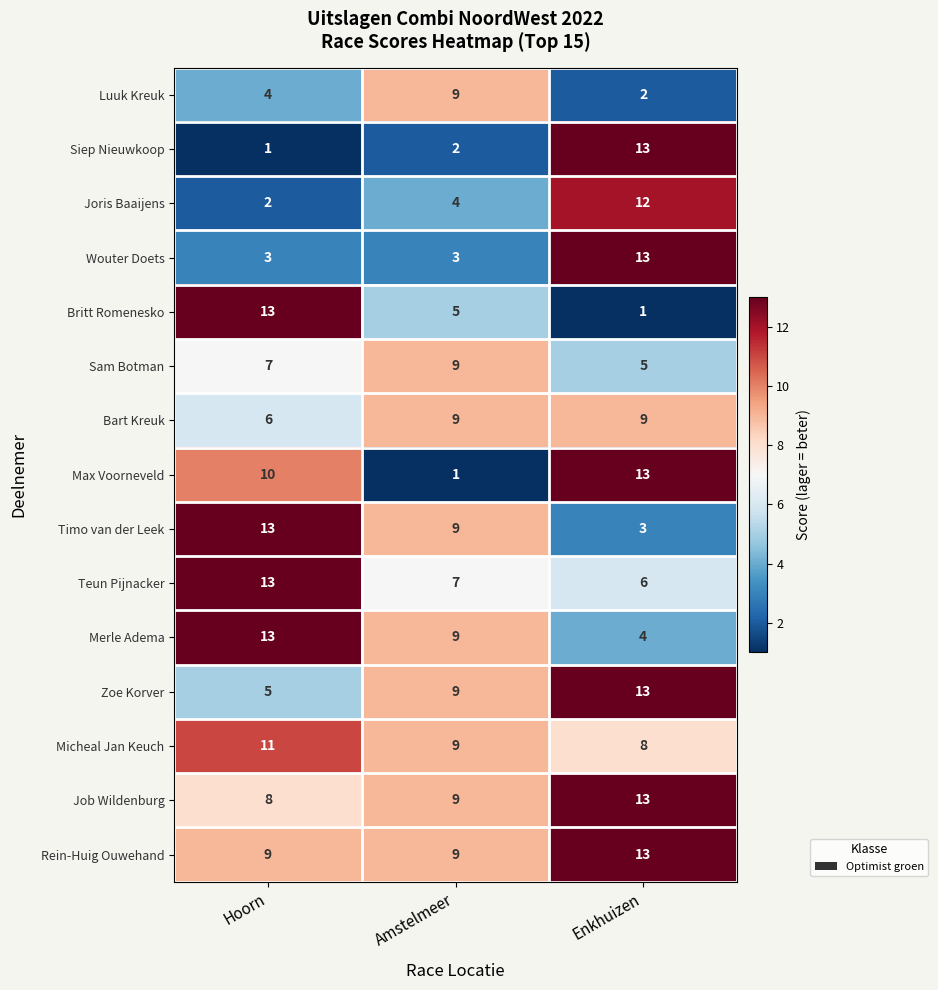

How many data points in Timo van der Leek are less than 9?

1